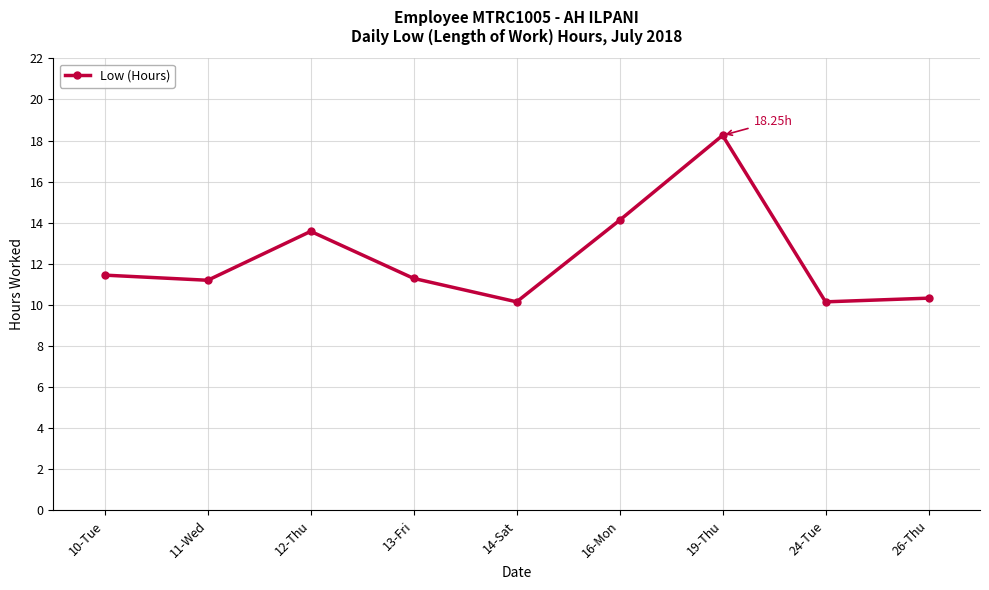

The chart shows a value of 5.3 at 14-Sat. True or false?

False